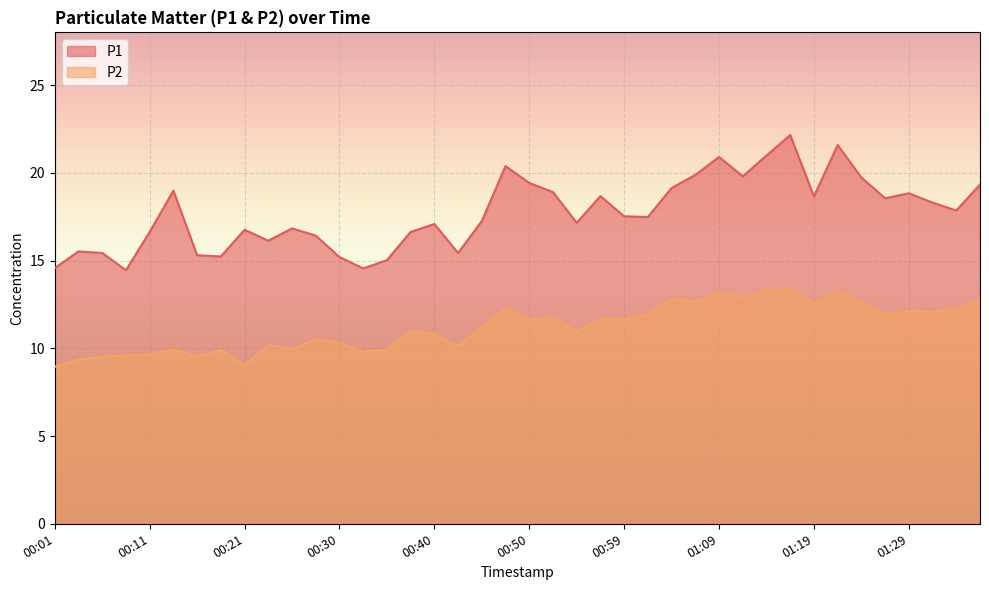

What is the difference between the second highest and second lowest values in the P1 series?

7.0